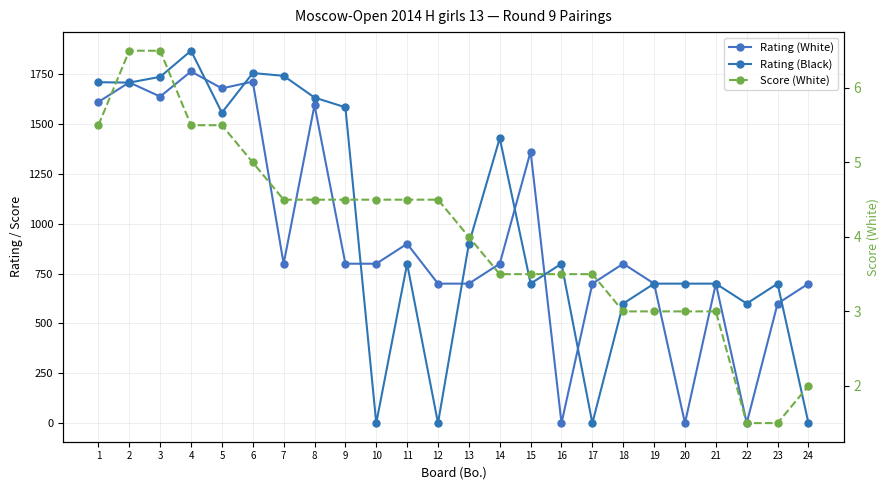

How many interior local valleys does the Rating (Black) series have?

7